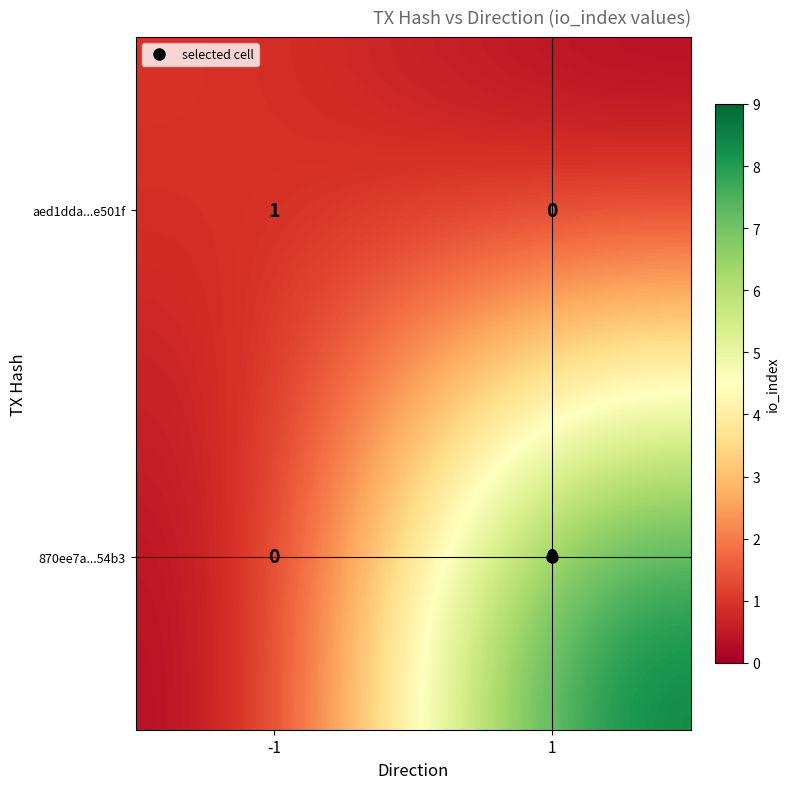

Between -1 and 1, which series saw the biggest shift?

870ee7a...54b3